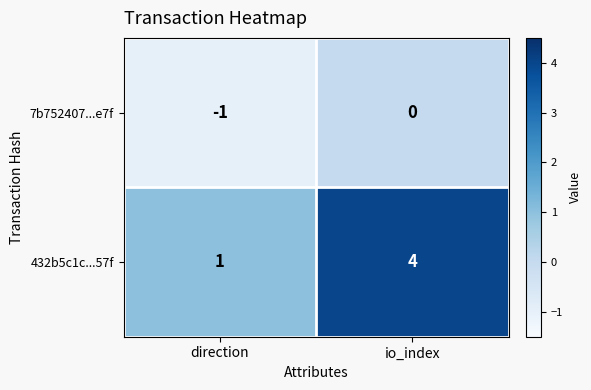

Which label corresponds to the smallest value in the chart?

direction